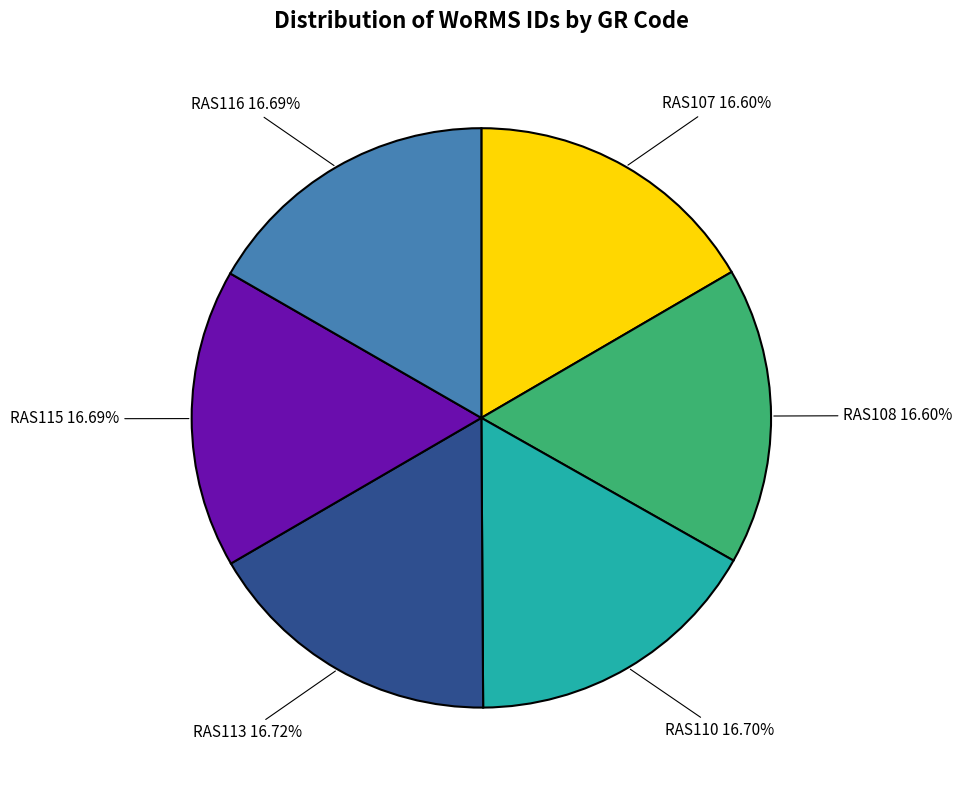

Do RAS107 and RAS116 together represent more than half of the pie?

No